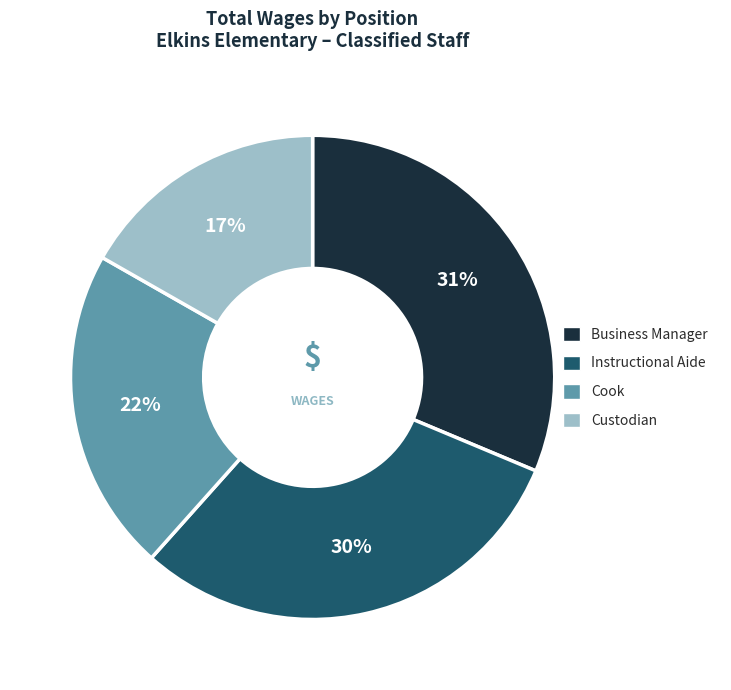

Is it true that Instructional Aide is 30% of the pie?

True